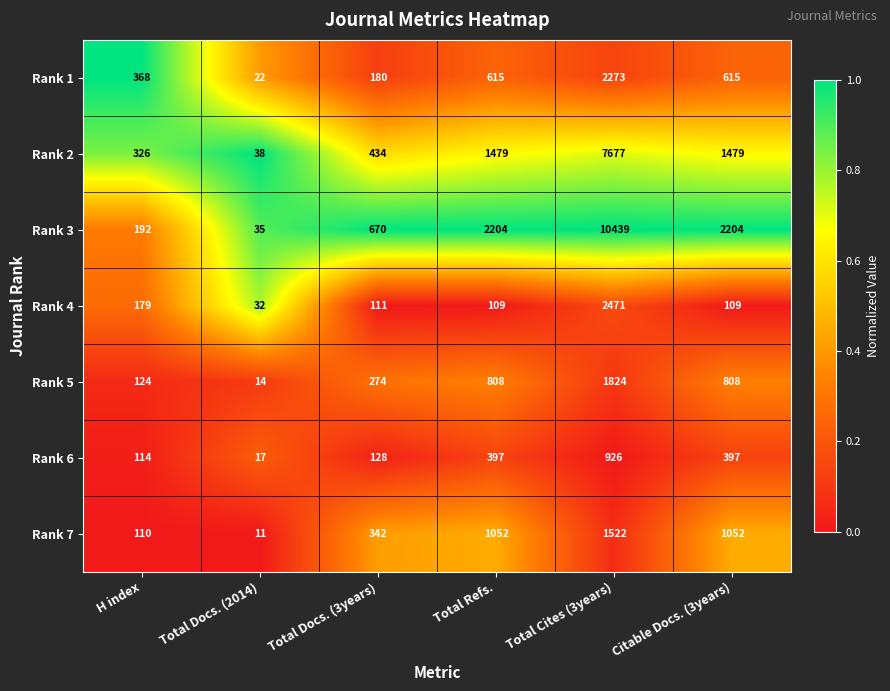

The Rank 3 series shows 14711 at Total Cites (3years). True or false?

False